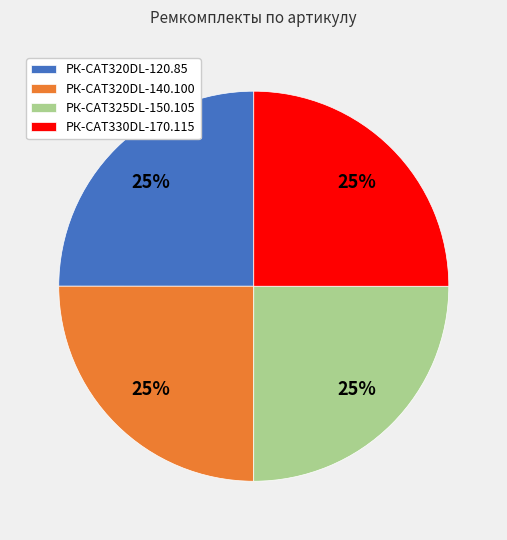

True or false: РК-CAT320DL-140.100 accounts for 25% of the total.

True